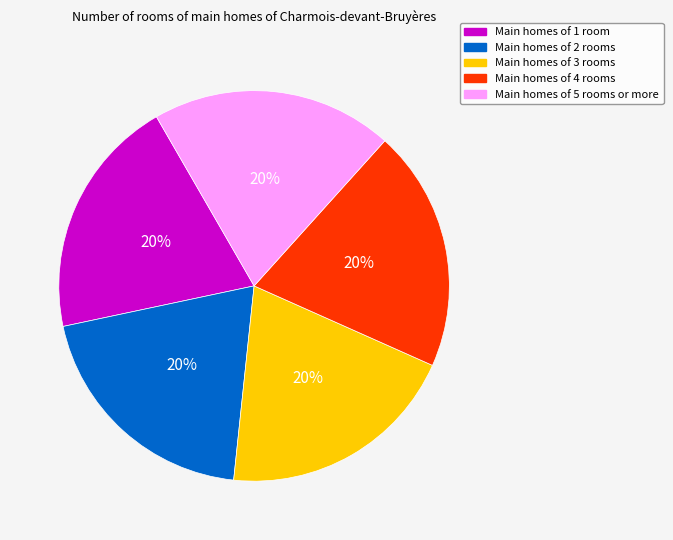

How many segments does this pie chart have?

5